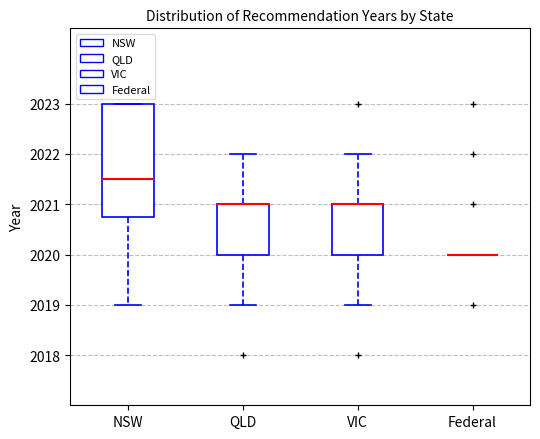

Reading left to right, transcribe this box plot: for each box, give where its median line is, the range the box spans, and where its two whiskers end, as read against the y-axis. The values are not printed on the chart, so give them approximately, as read against the axis.

NSW: median 2021.5, box 2020.8 to 2023.0, whiskers 2019.0 to 2023.0
QLD: median 2021.0 (drawn on the box's upper edge), box 2020.0 to 2021.0, whiskers 2019.0 to 2022.0
VIC: median 2021.0 (drawn on the box's upper edge), box 2020.0 to 2021.0, whiskers 2019.0 to 2022.0
Federal: box collapsed to a line at 2020.0, whiskers 2020.0 to 2020.0